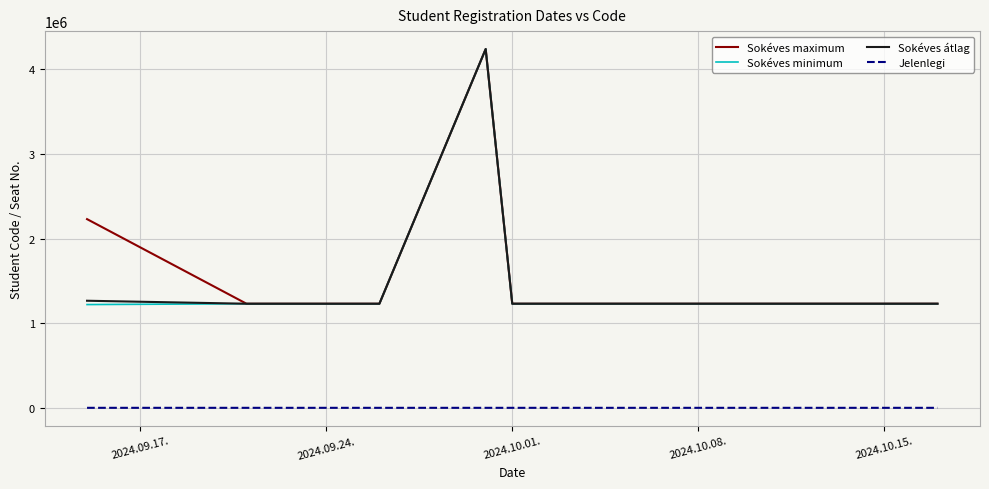

What is the sum of all Sokéves minimum values?

11611099.0